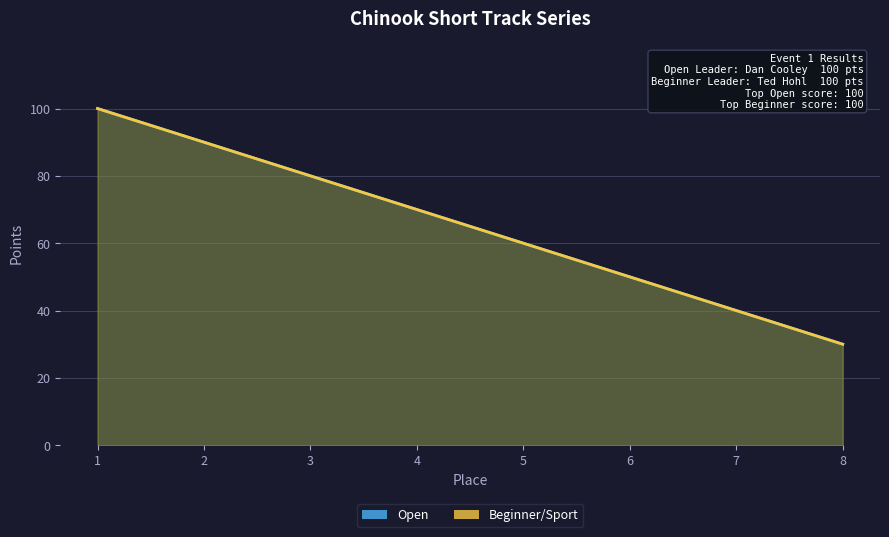

True or false: Open and Beginner/Sport cross at least once.

False